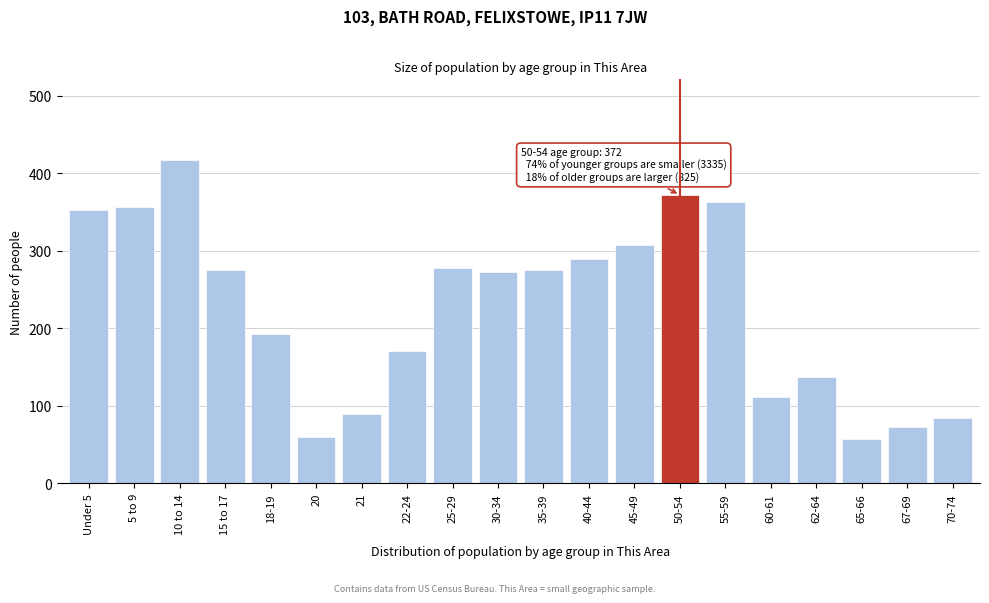

Reading left to right, extract all data points from this chart.

352	356	417	275	193	60	89	171	278	272	275	290	307	372	363	111	137	57	73	84